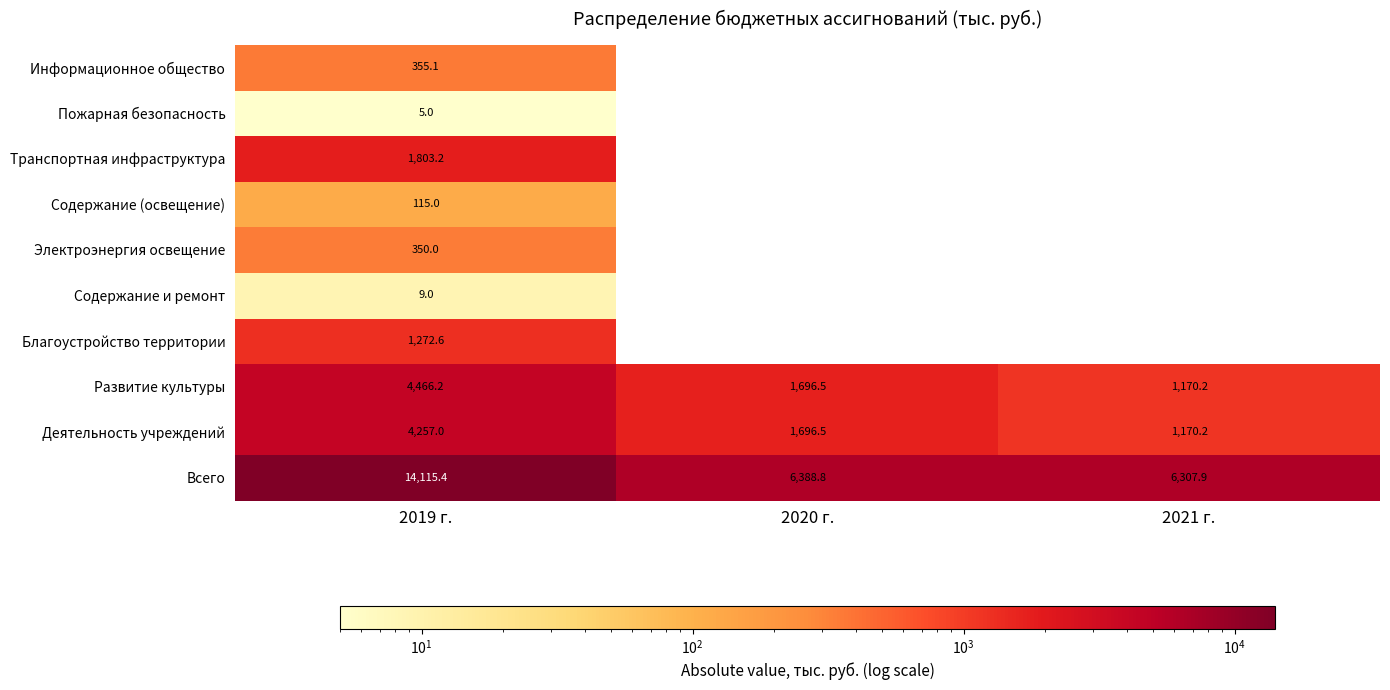

At which category is the sum across all series the highest?

2019 г.